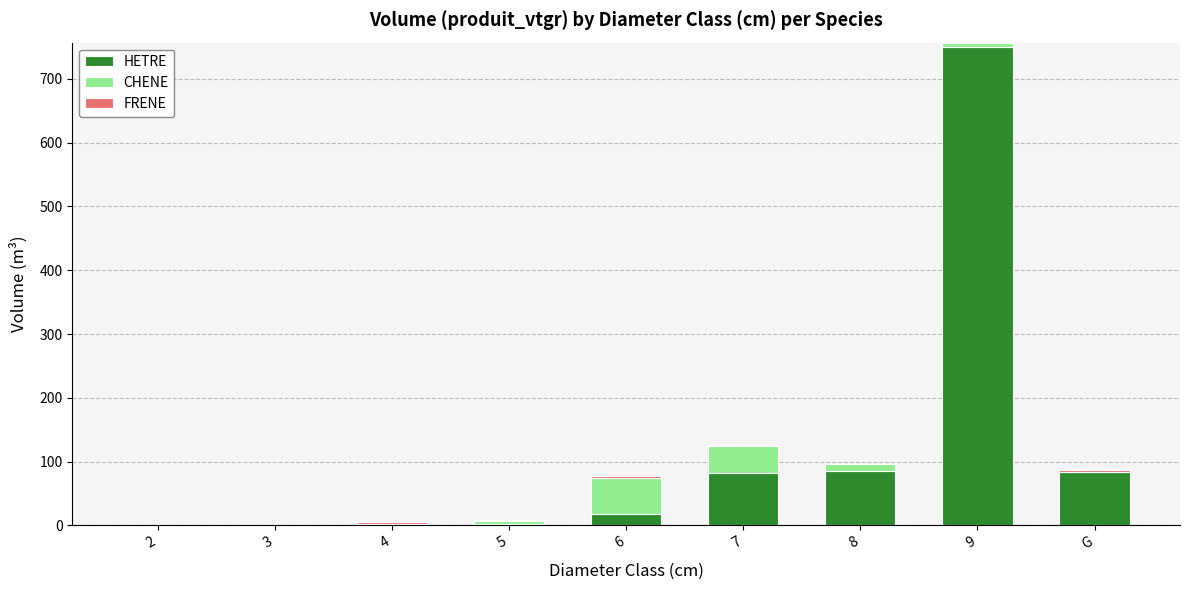

What is the sum of all HETRE values?

1024.5